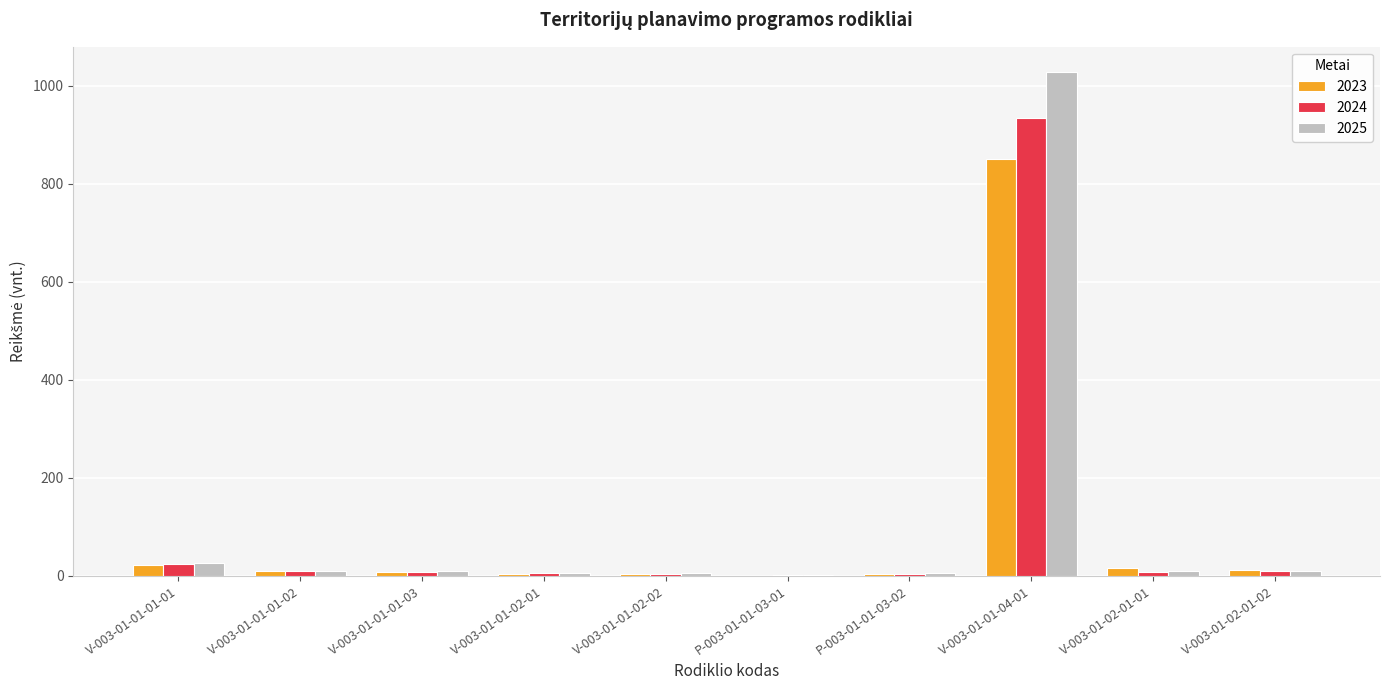

Which label corresponds to the largest value in the chart?

V-003-01-01-04-01